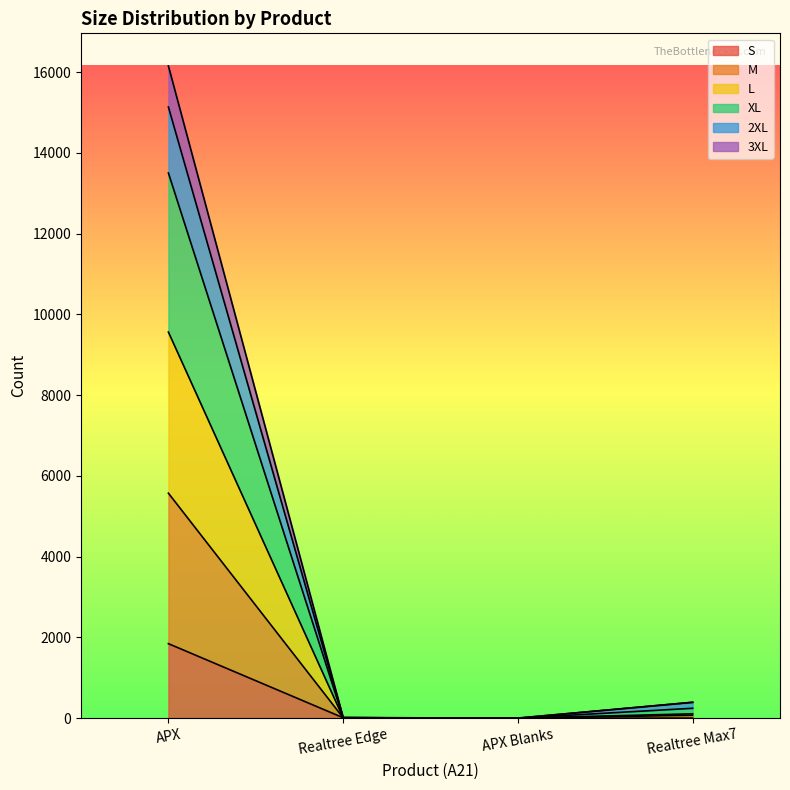

What position from the left is Realtree Edge?

2